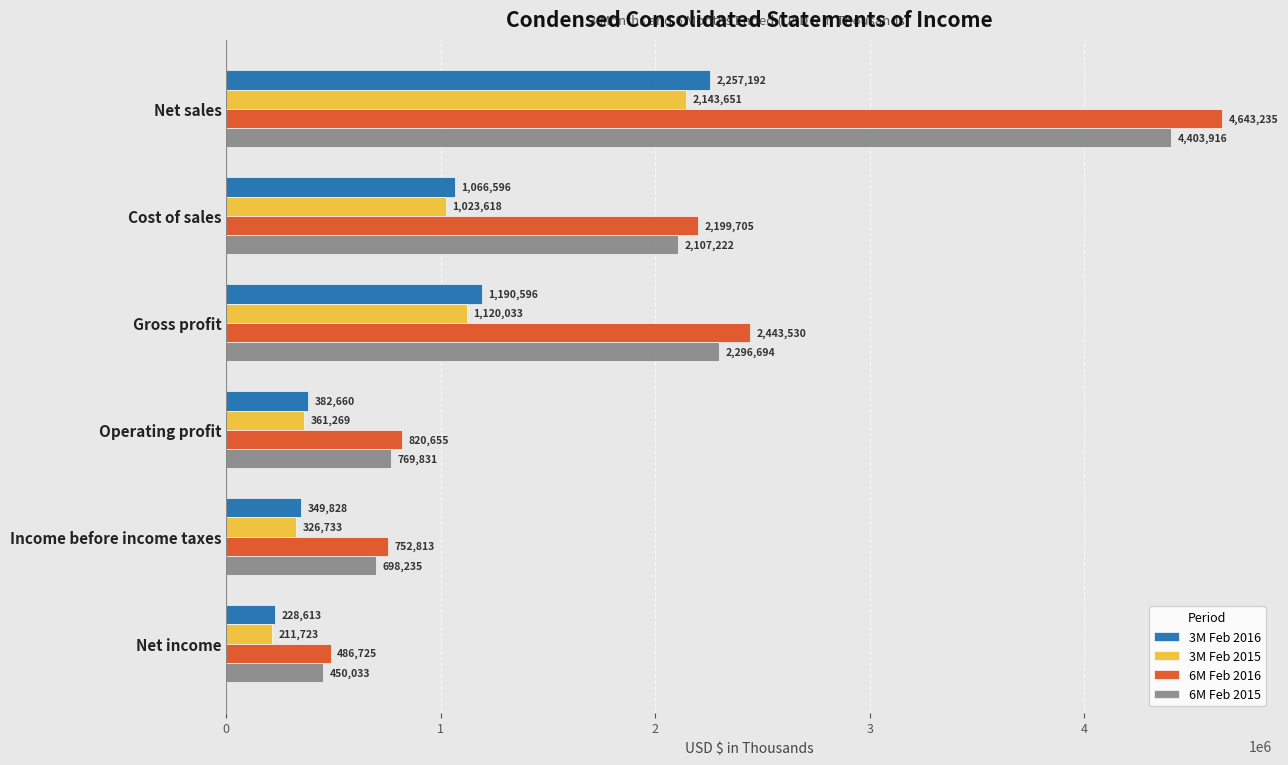

What is the difference between the second highest and minimum values in the 3M Feb 2015 series?

908310